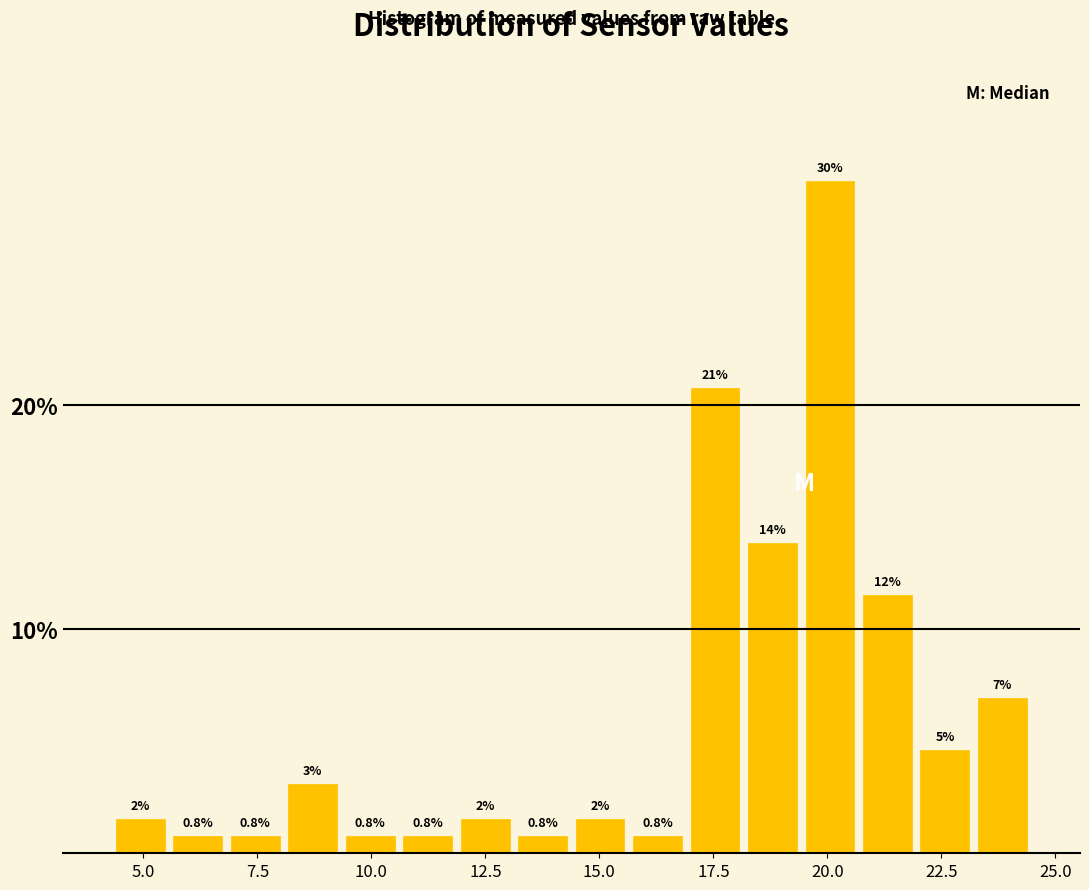

Around what value on the x-axis is the tallest bar? Give the approximate position of its centre, as read against the axis.

20.0